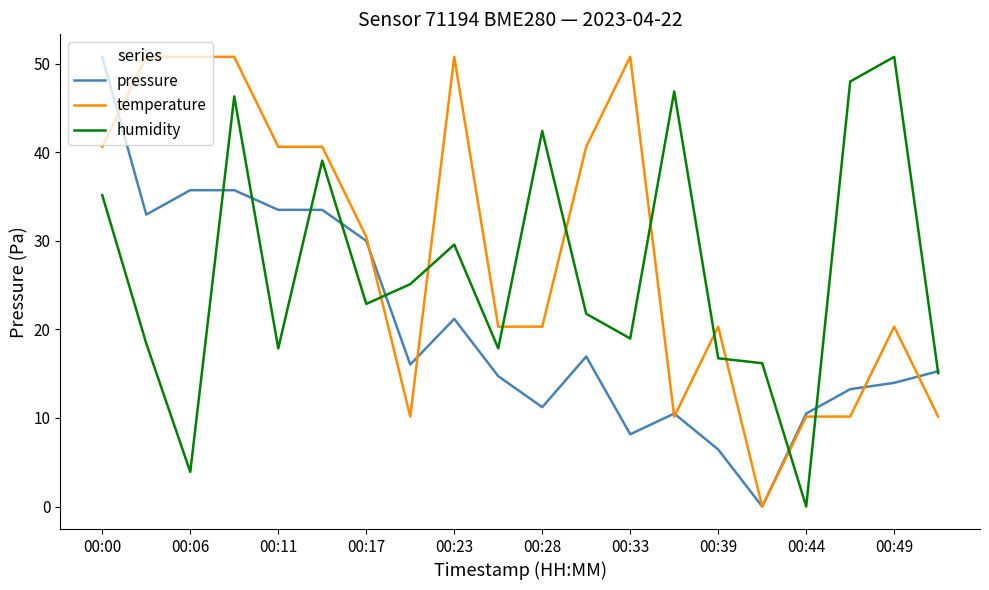

What is the greatest value displayed?

50.8